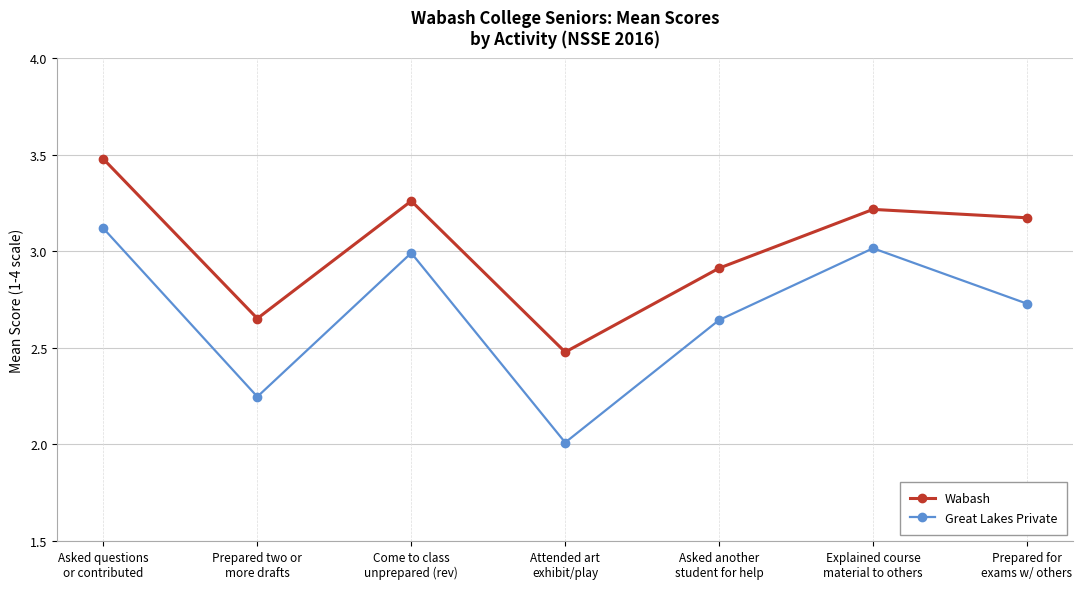

What is the lowest value of the Great Lakes Private series?

2.0